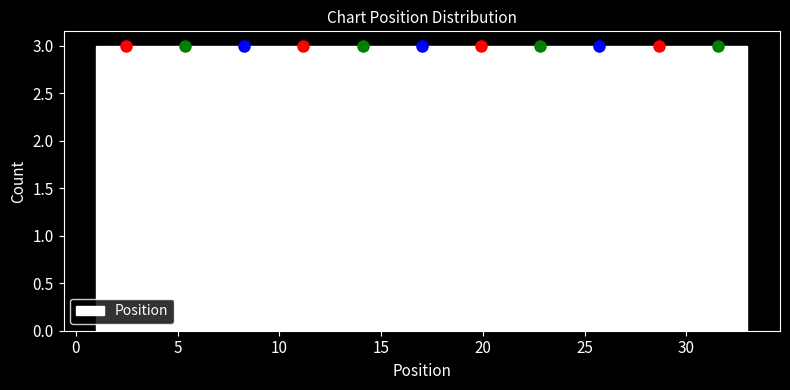

Reading left to right, transcribe this chart: for each bar, give the range it covers on the x-axis and its height. Neither the bar edges nor the heights are printed on the chart, so give them approximately, as read against the axes.

1.0 to 4.0: 3
4.0 to 7.0: 3
7.0 to 9.5: 3
9.5 to 12.5: 3
12.5 to 15.5: 3
15.5 to 18.5: 3
18.5 to 21.5: 3
21.5 to 24.5: 3
24.5 to 27.0: 3
27.0 to 30.0: 3
30.0 to 33.0: 3